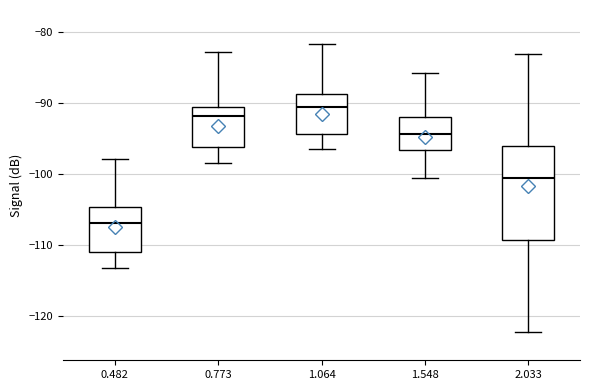

Reading left to right, read every box against the y-axis: the position of its median line, the range the box covers, and the ends of its whiskers. The values are not printed on the chart, so give them approximately, as read against the axis.

0.482: median -107, box -111 to -105, whiskers -113 to -98
0.773: median -92, box -96 to -91, whiskers -98 to -83
1.064: median -91, box -94 to -89, whiskers -96 to -82
1.548: median -94, box -97 to -92, whiskers -100 to -86
2.033: median -100, box -109 to -96, whiskers -122 to -83